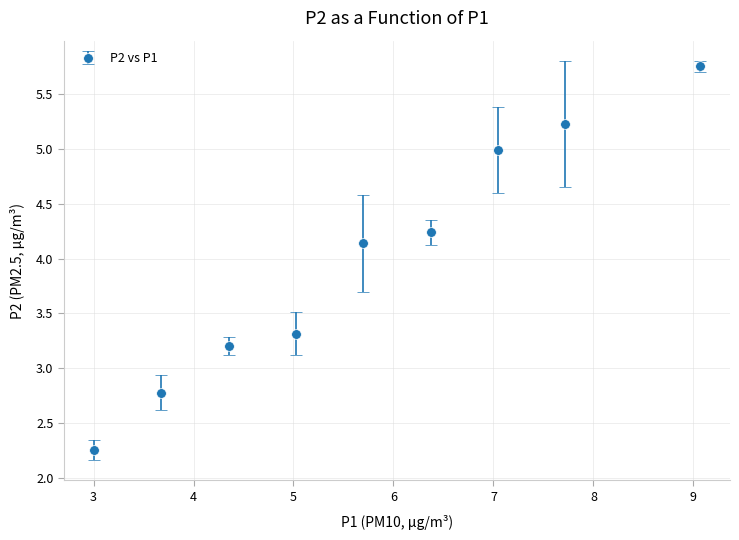

What is the value of the 8th point from the left?

5.2